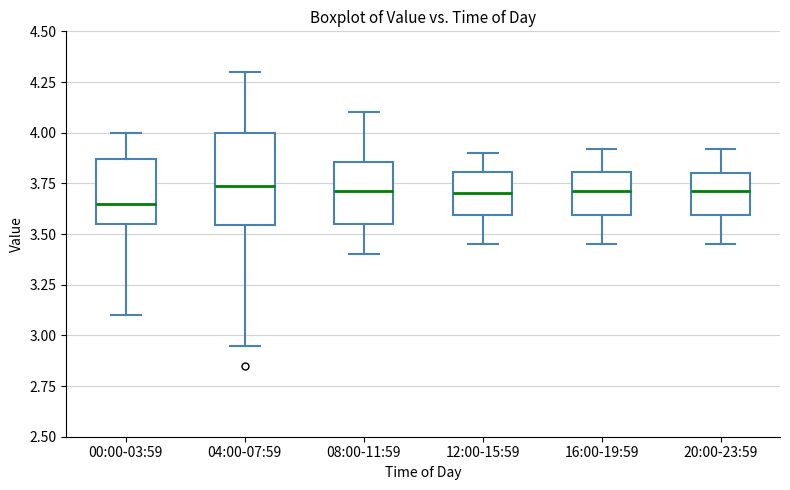

Which box is the tallest, from its lower edge to its upper edge?

04:00-07:59